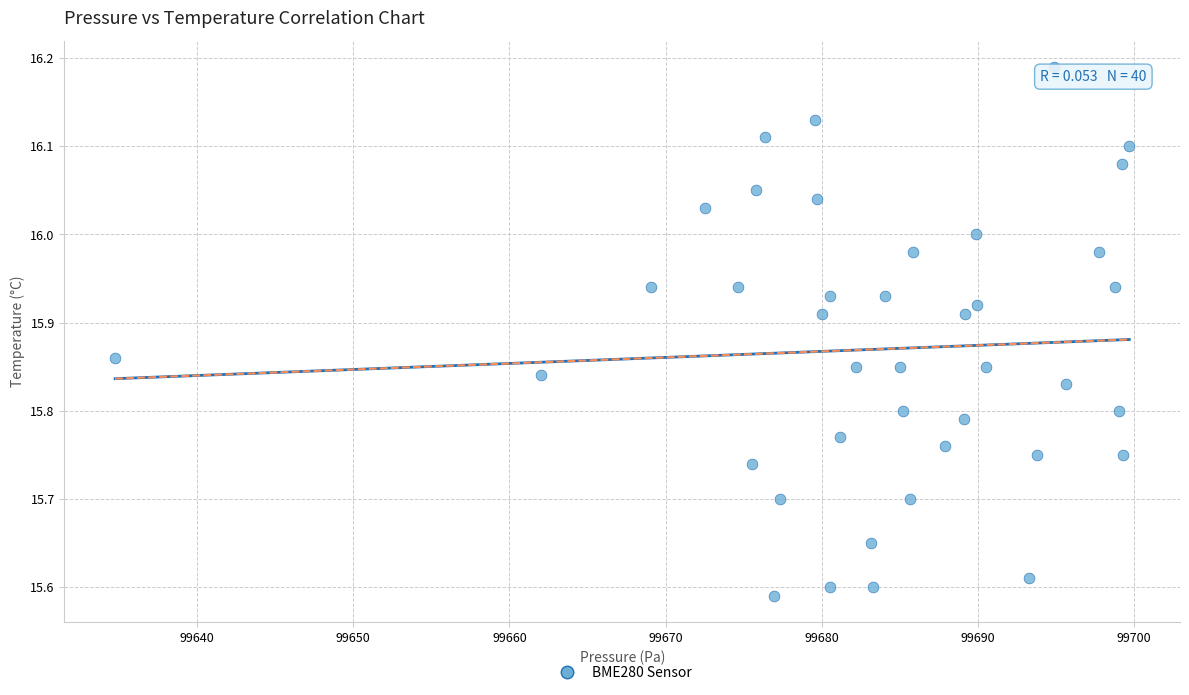

What is the range of X values (max minus min)?

64.9